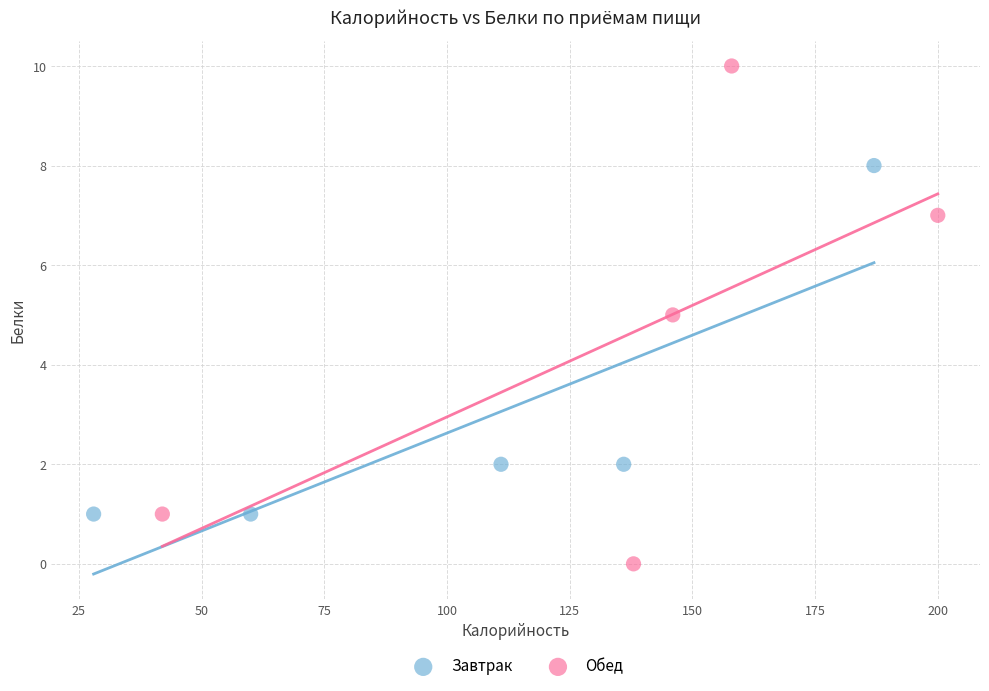

What are all the series names shown in the legend?

Завтрак, Обед